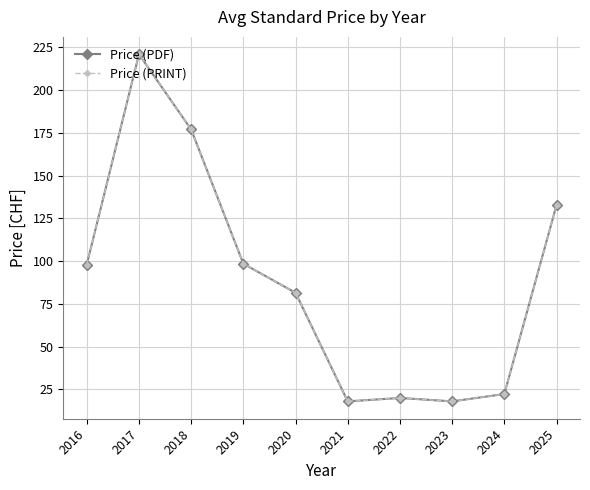

At which label does Price (PRINT) first exceed 98?

2017